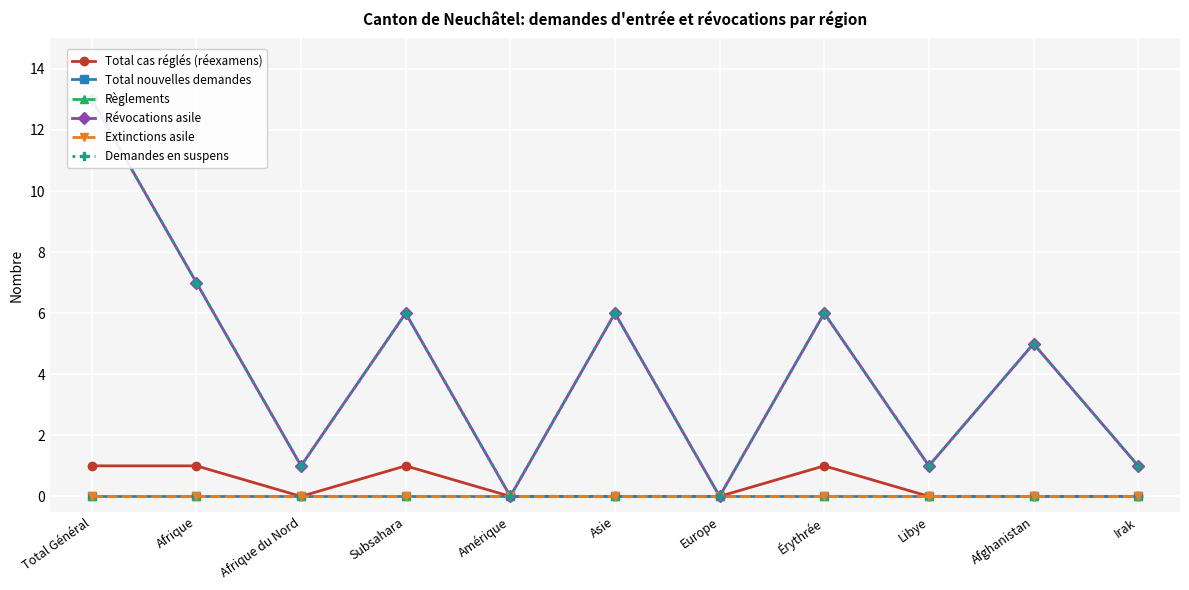

At how many categories does at least one series exceed 9?

1